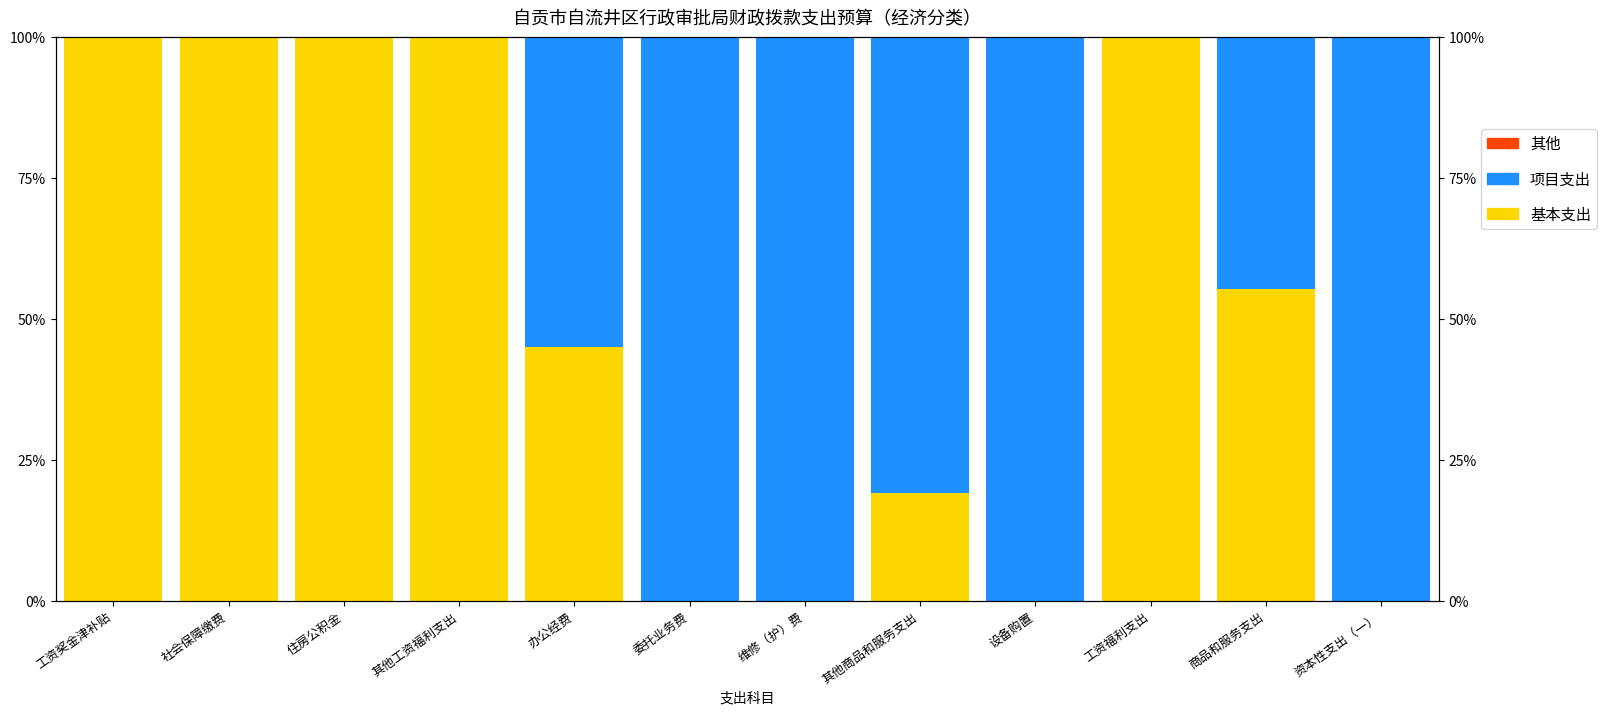

What value does the 项目支出 series have at 维修（护）费?

1.0